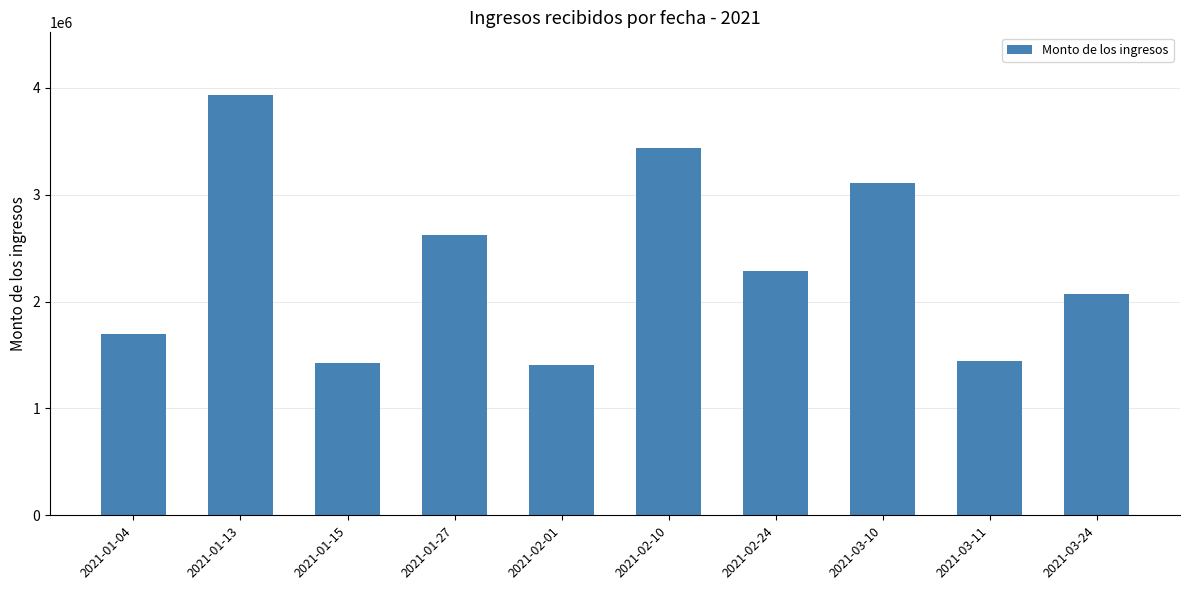

Does the chart contain any negative values?

No